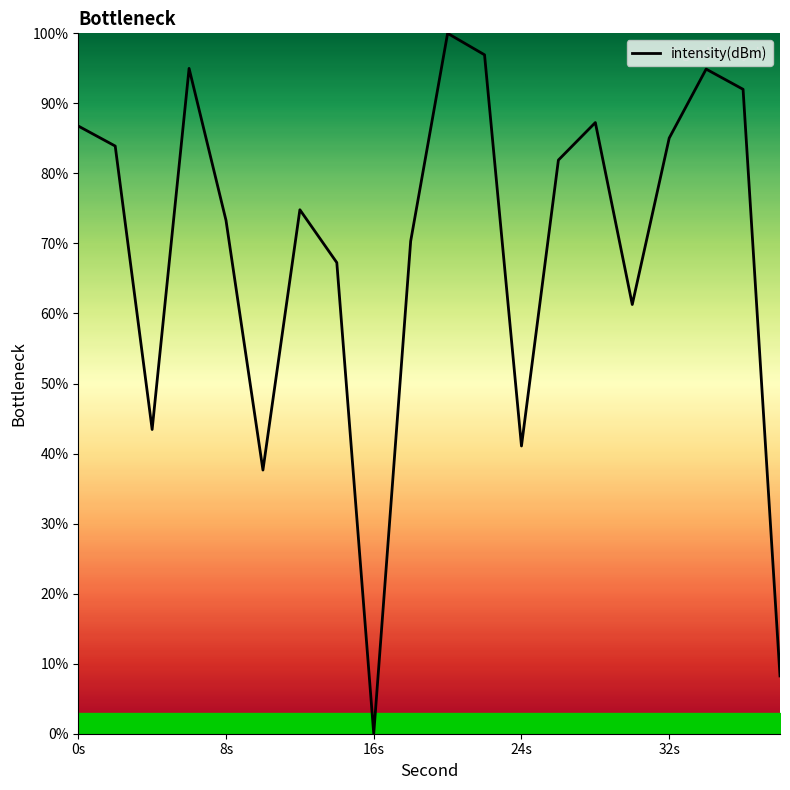

What is the difference between the maximum and minimum values?

100.0